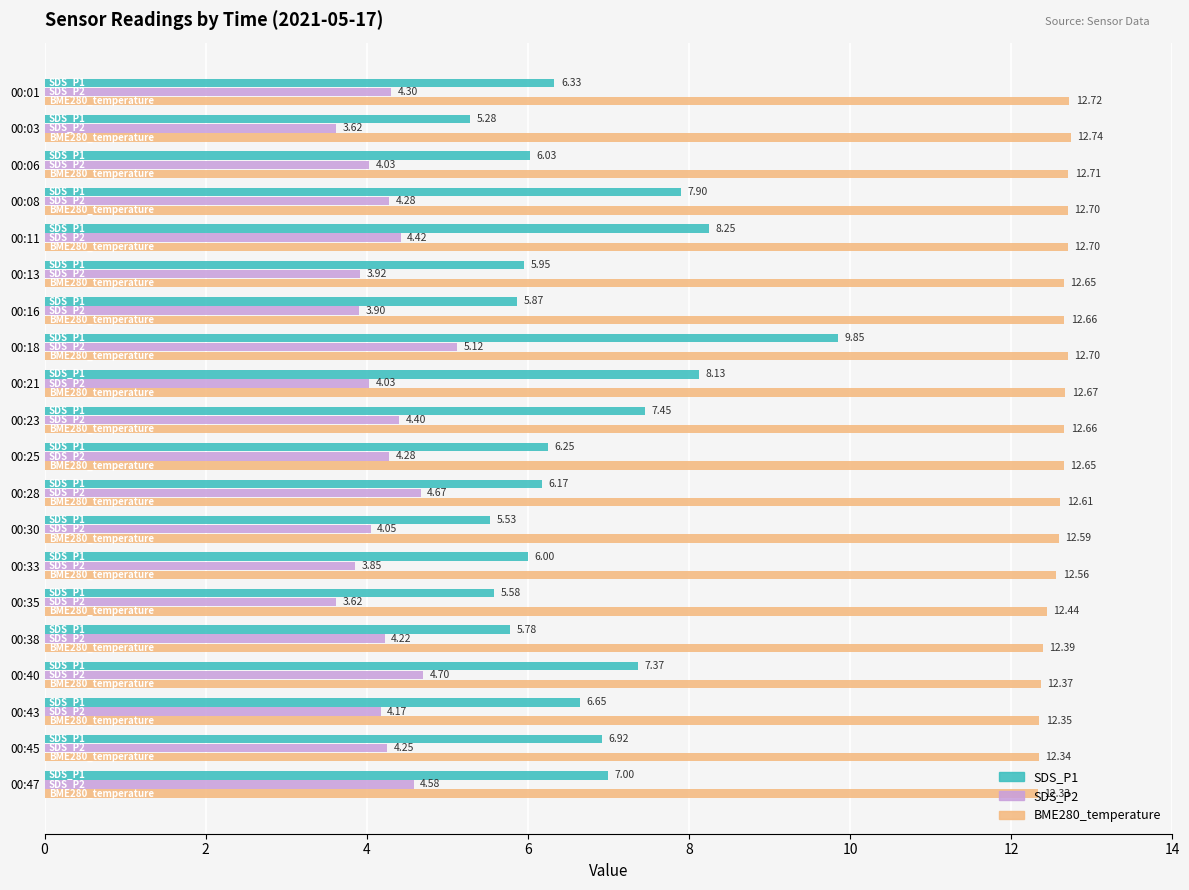

What is the spread (max minus min) of values at 00:08?

8.4